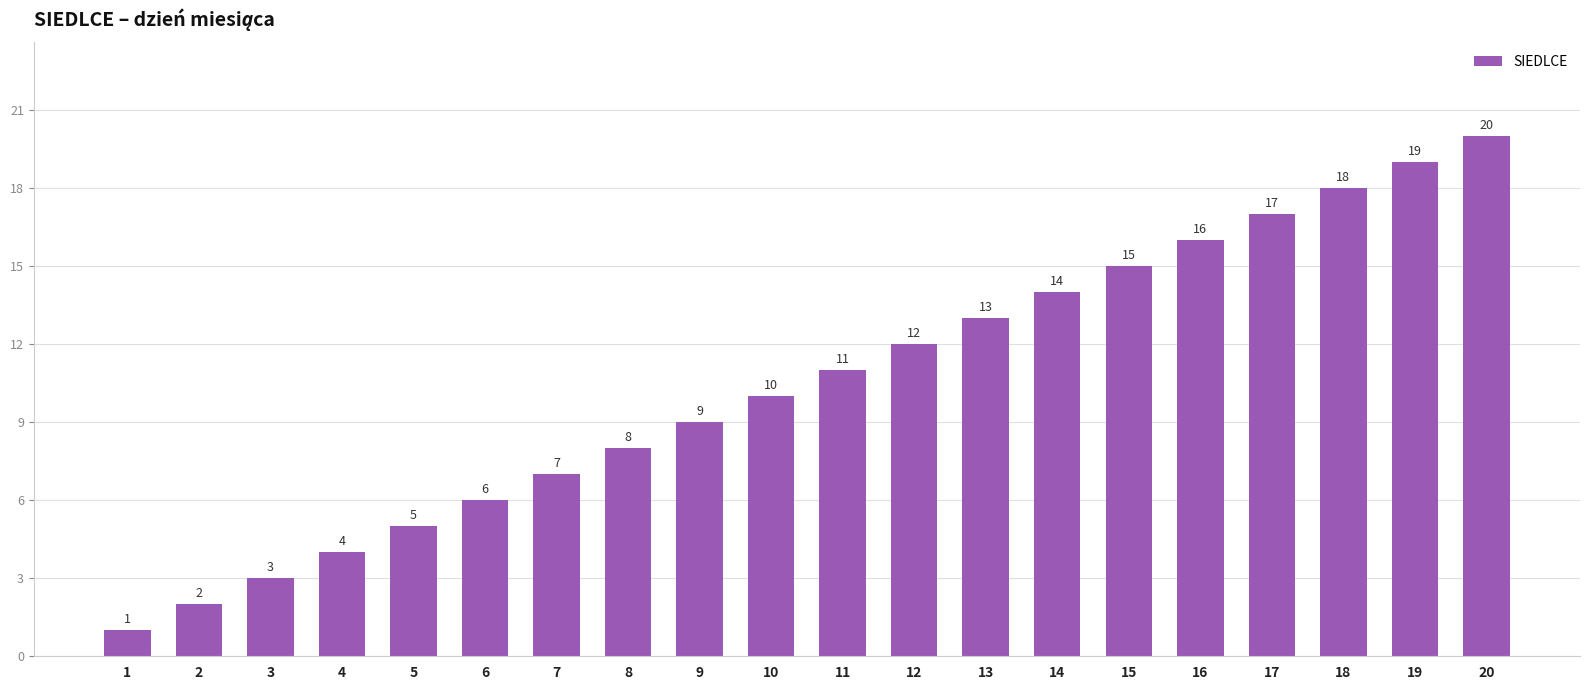

List the labels in order of value, largest first.

20, 19, 18, 17, 16, 15, 14, 13, 12, 11, 10, 9, 8, 7, 6, 5, 4, 3, 2, 1